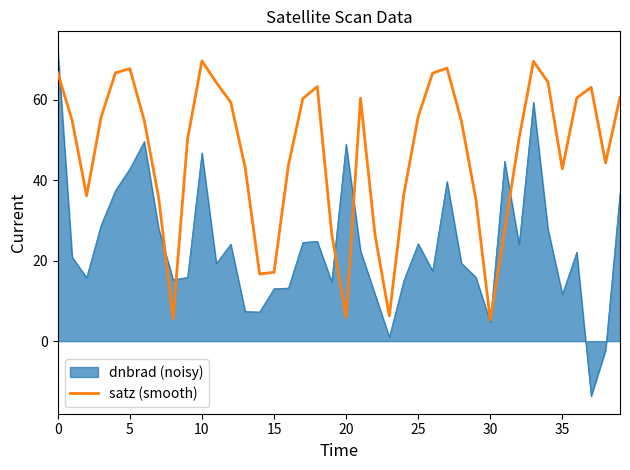

Which series has the widest spread of values?

dnbrad (noisy)